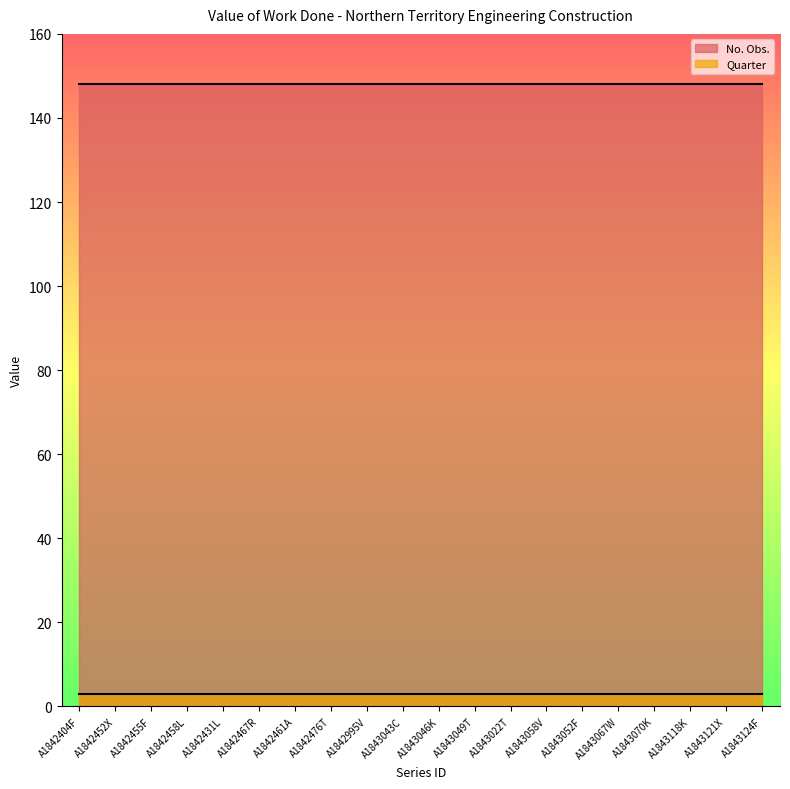

What is the spread (max minus min) of values at A1843121X?

145